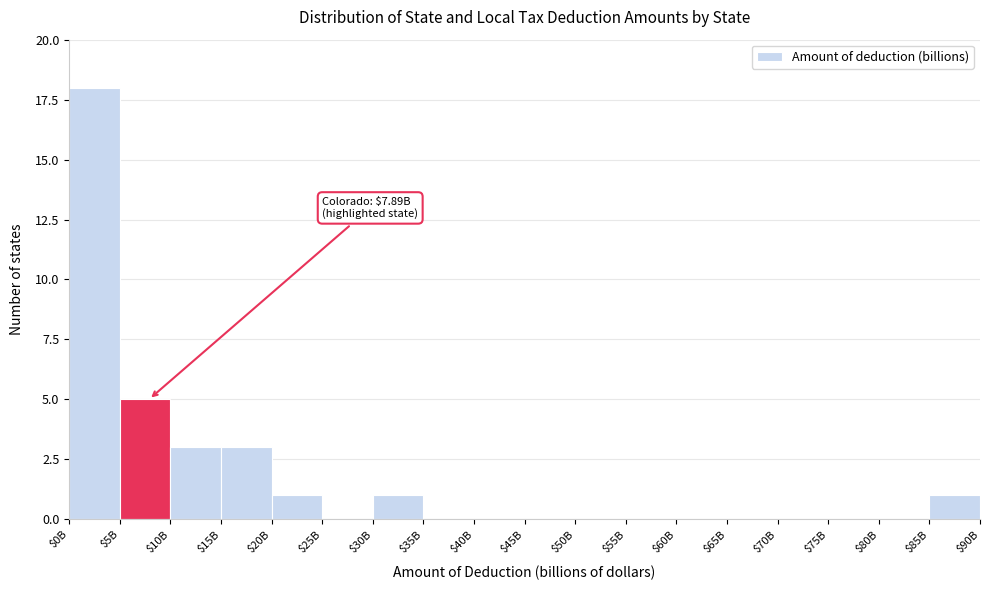

Where is the data nearest to the value 9?

$5B